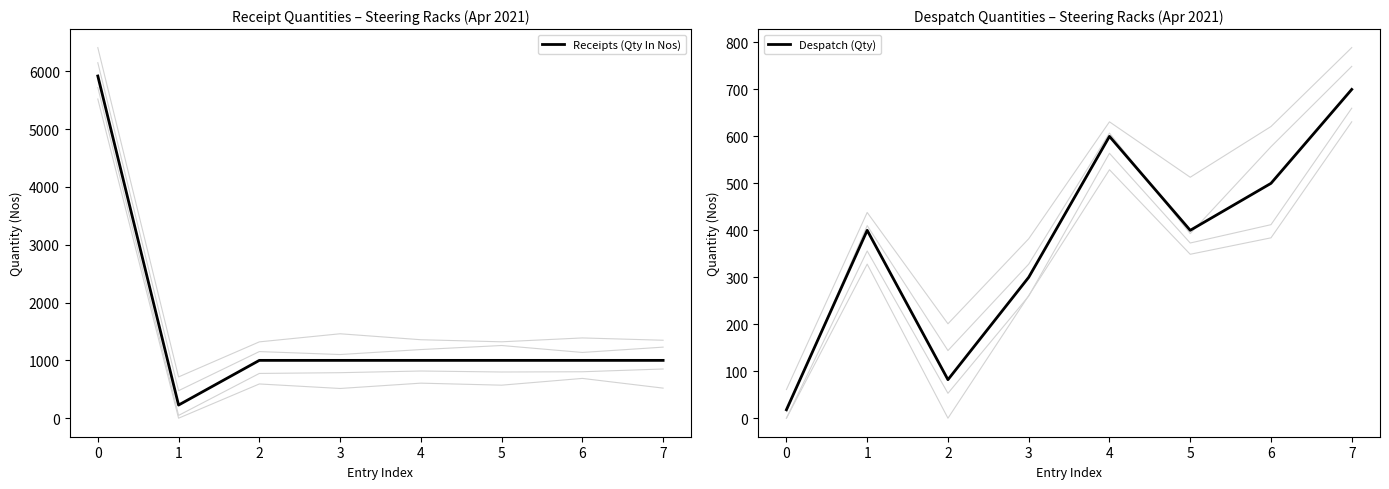

What is the maximum value for Receipts (Qty In Nos)?

5918